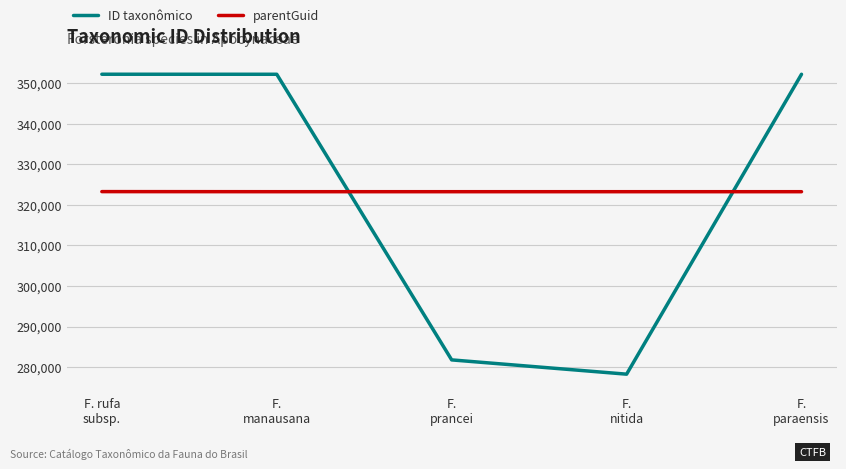

What is the average value of the ID taxonômico series?

323311